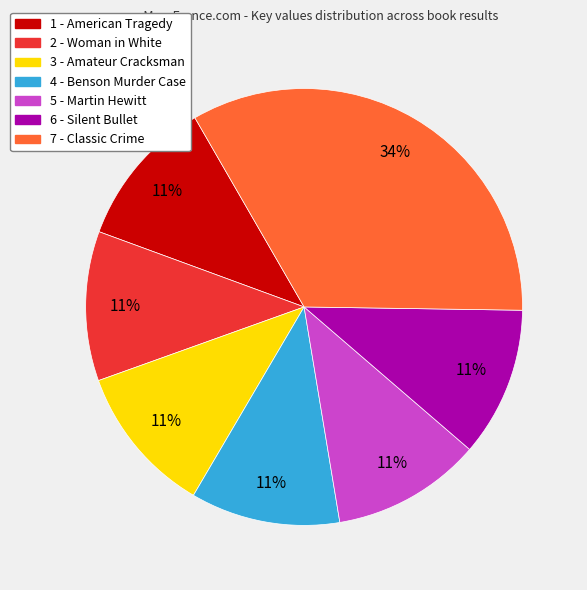

Do 7 - Classic Crime and 4 - Benson Murder Case together represent more than half of the pie?

No